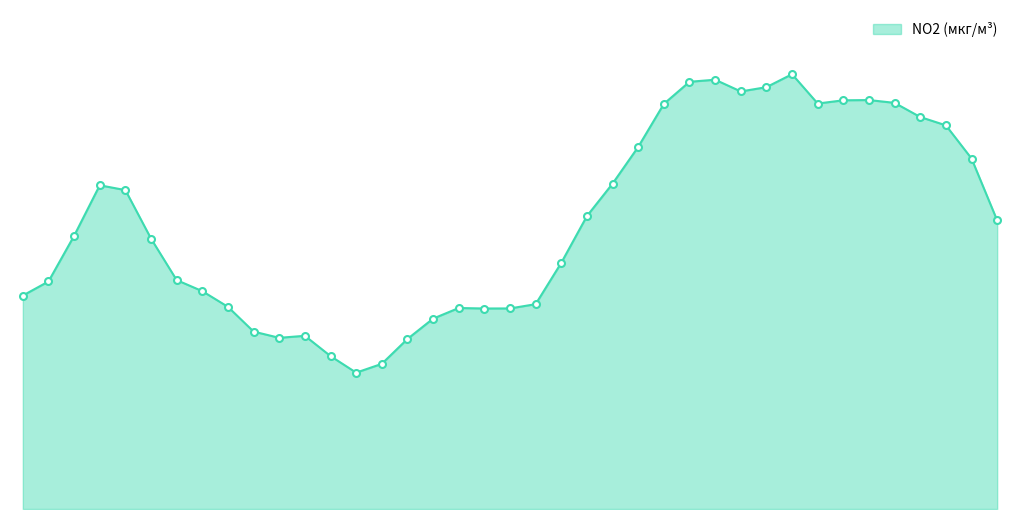

What is the label of the 15th point from the left?

2024-03-11 04:40